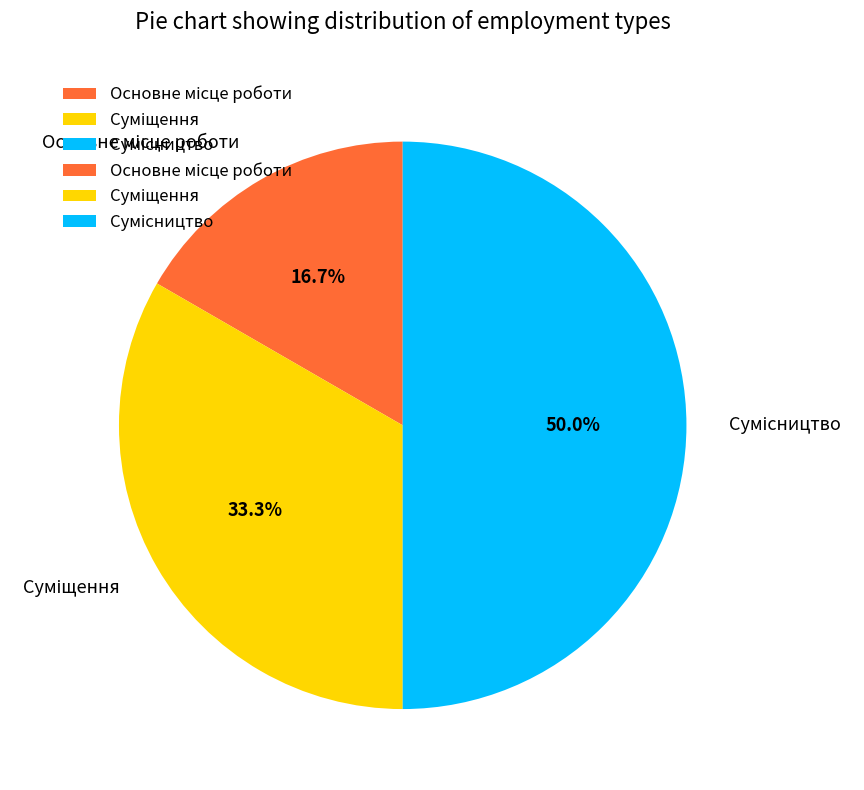

What is the total percentage of Сумісництво and Суміщення?

83.3%